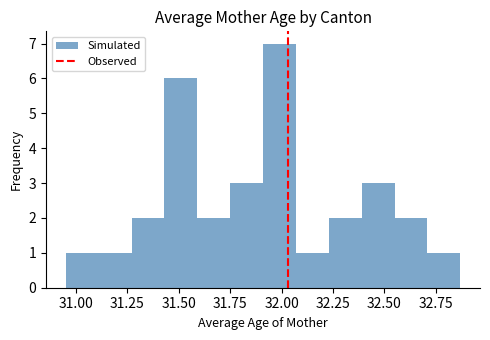

Read against the x-axis, roughly where is the centre of the tallest bar?

32.00